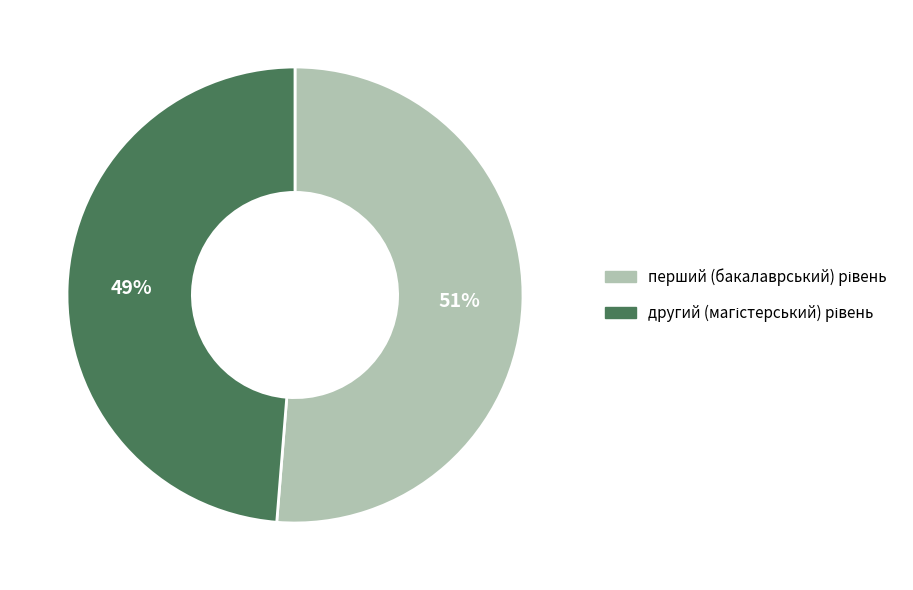

To the nearest percent, what is the average slice percentage?

50%